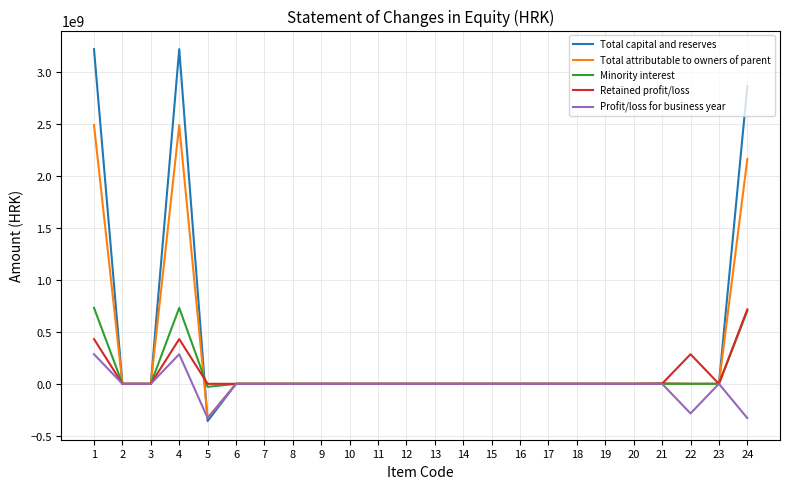

The value of Total attributable to owners of parent at 24 is 2162046398. True or false?

True